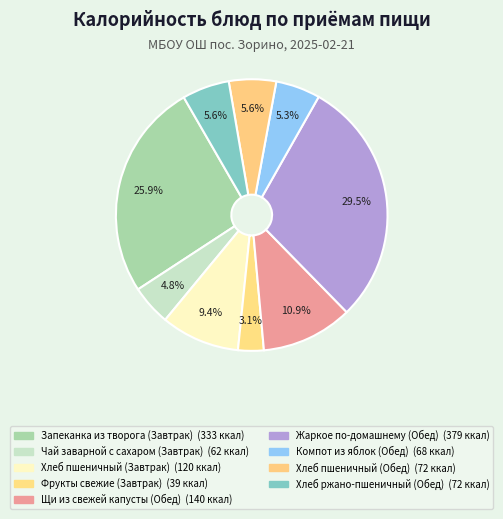

Count the number of slices in the pie.

9